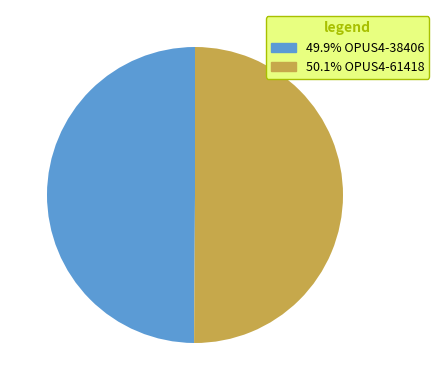

Combined, do 49.9% OPUS4-38406 and 50.1% OPUS4-61418 account for over 50%?

Yes